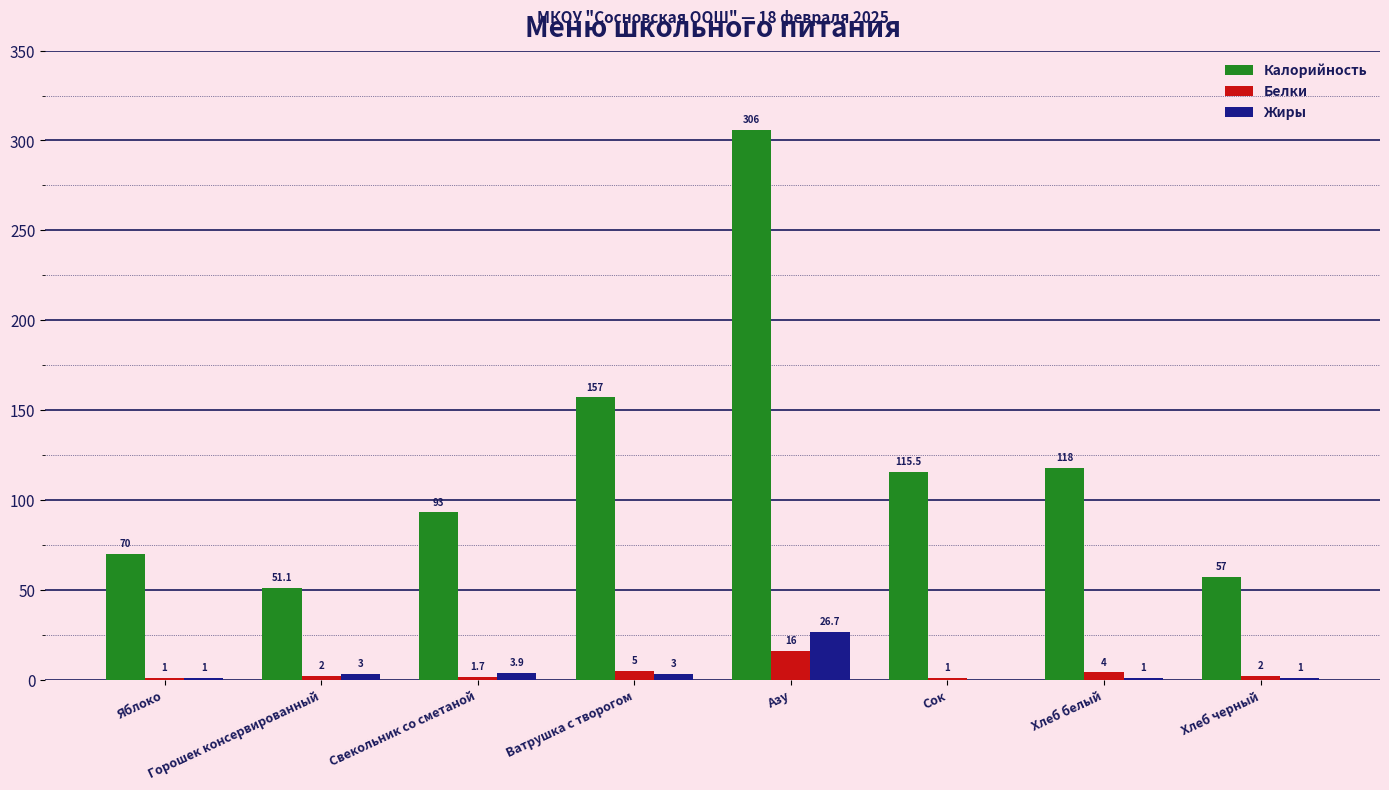

Between Свекольник со сметаной and Сок, which series saw the biggest shift?

Калорийность